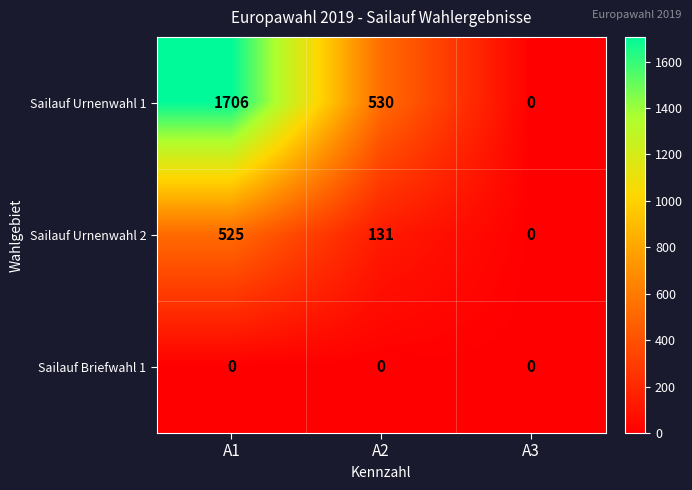

Where does the Sailauf Urnenwahl 1 series first go above 530?

A1